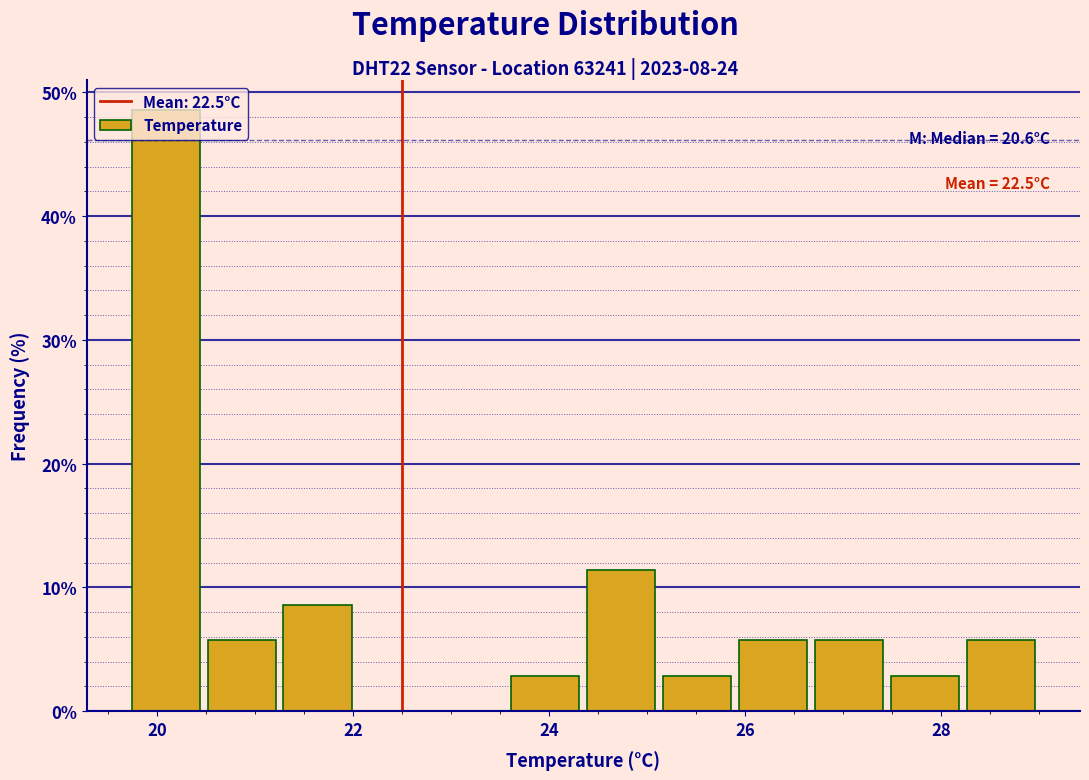

Around what value on the x-axis is the tallest bar? Give the approximate position of its centre, as read against the axis.

20.0